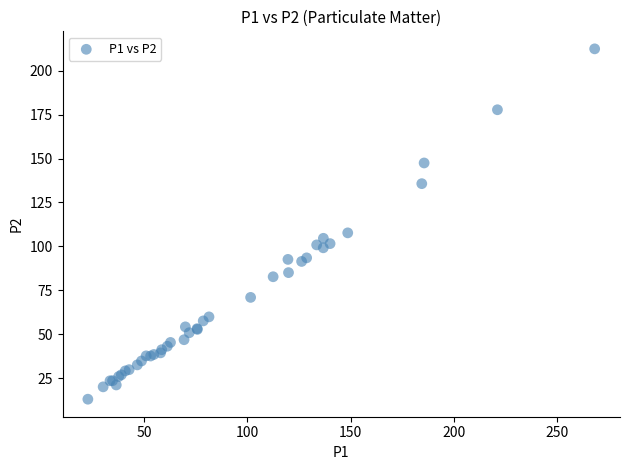

What Y value in the scatter plot is closest to 112?

107.7